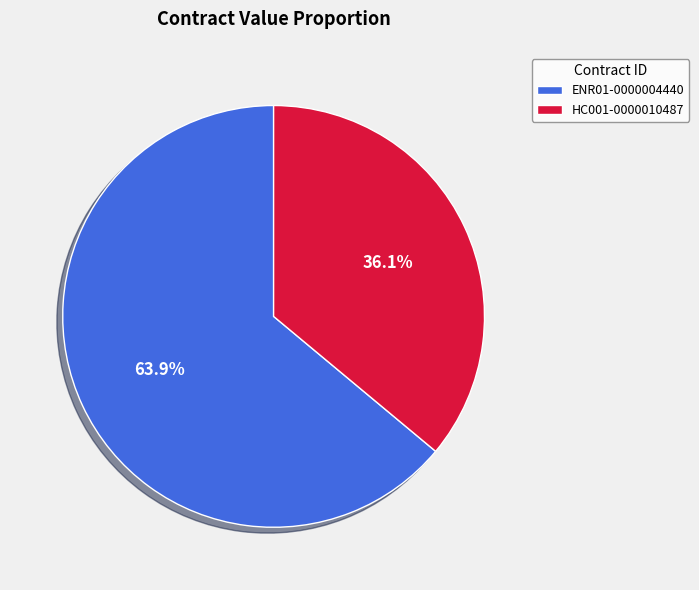

How many segments does this pie chart have?

2